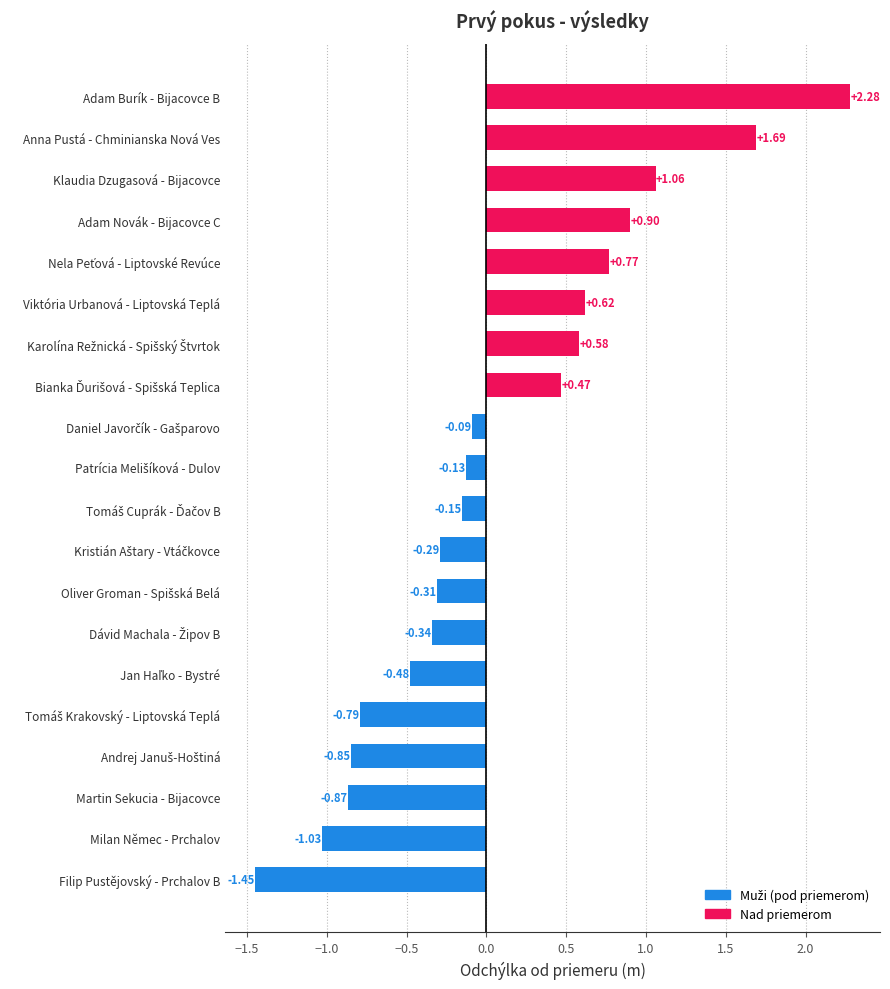

How many values are above zero?

8